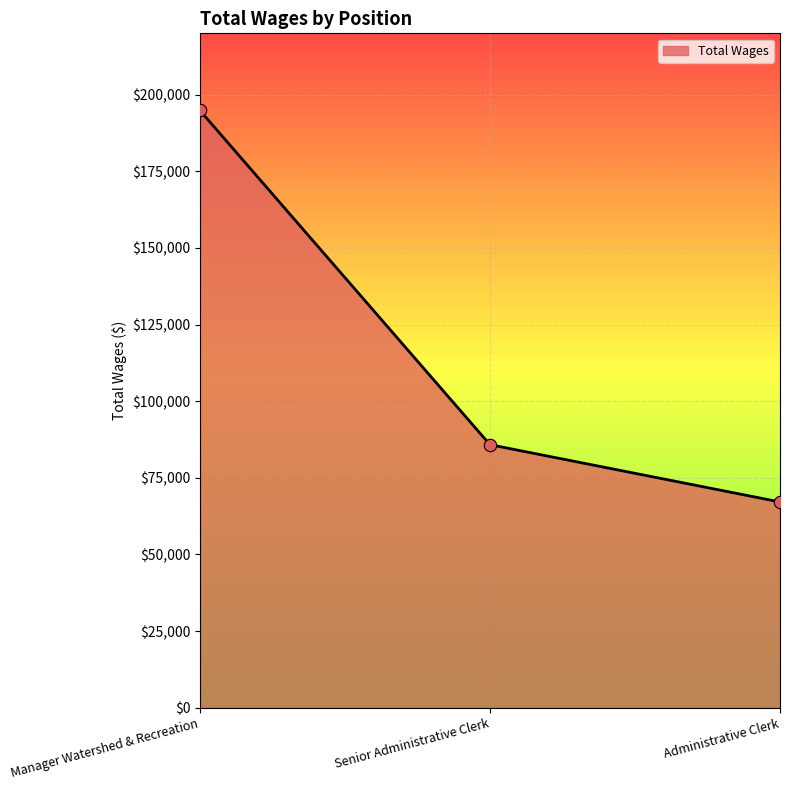

Approximately how many times larger is the value at Administrative Clerk compared to Manager Watershed & Recreation?

0.3